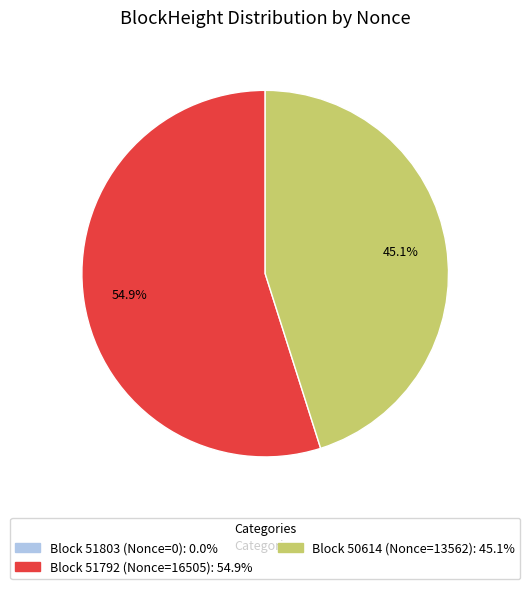

Is there any slice that represents more than half of the pie?

Yes